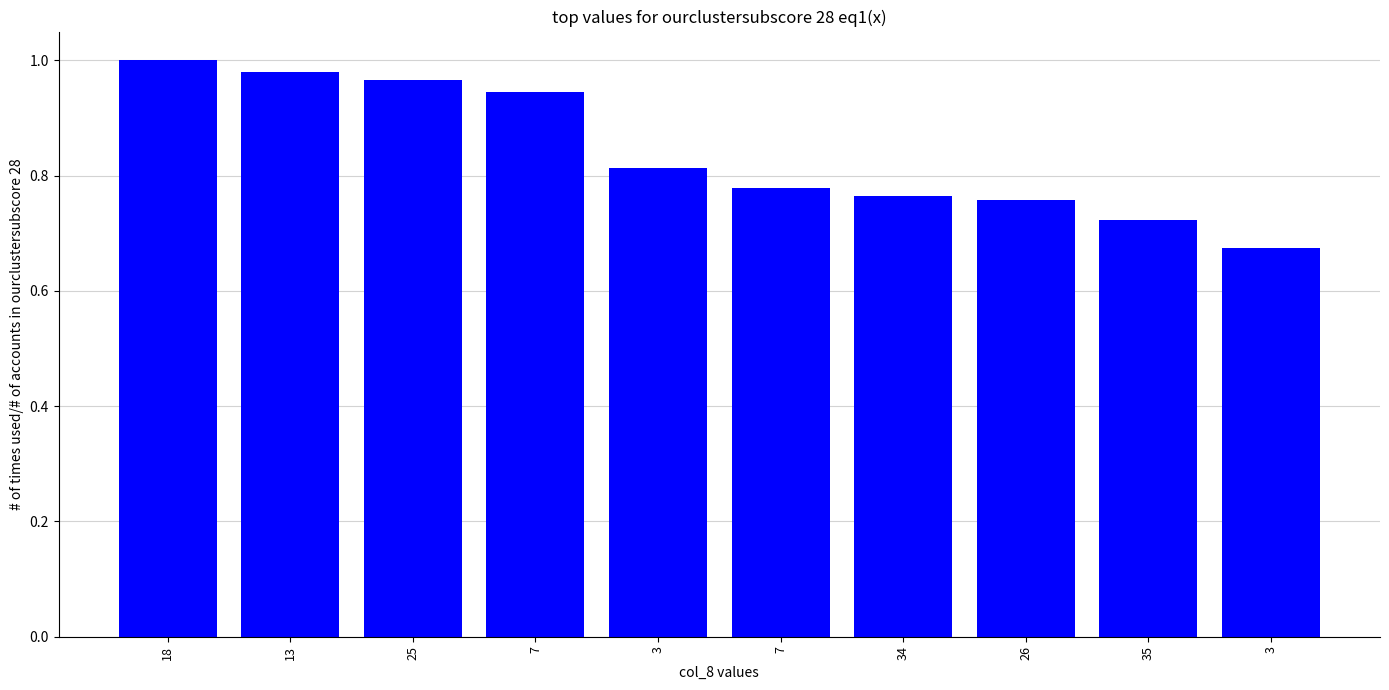

Are the bars horizontal?

No